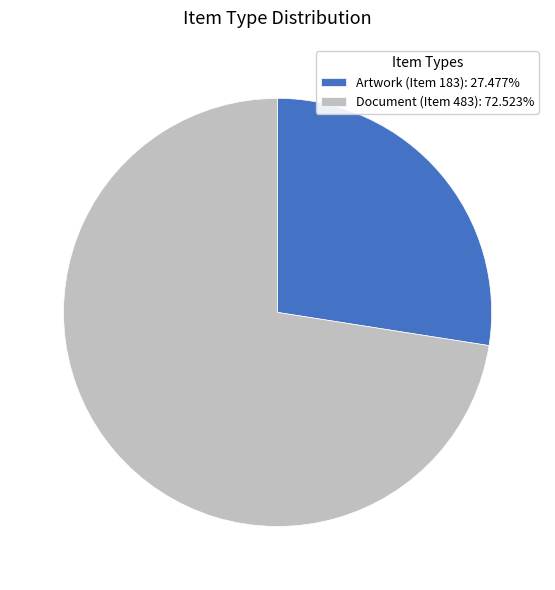

Which category has the smallest portion of the pie?

Artwork (Item 183)